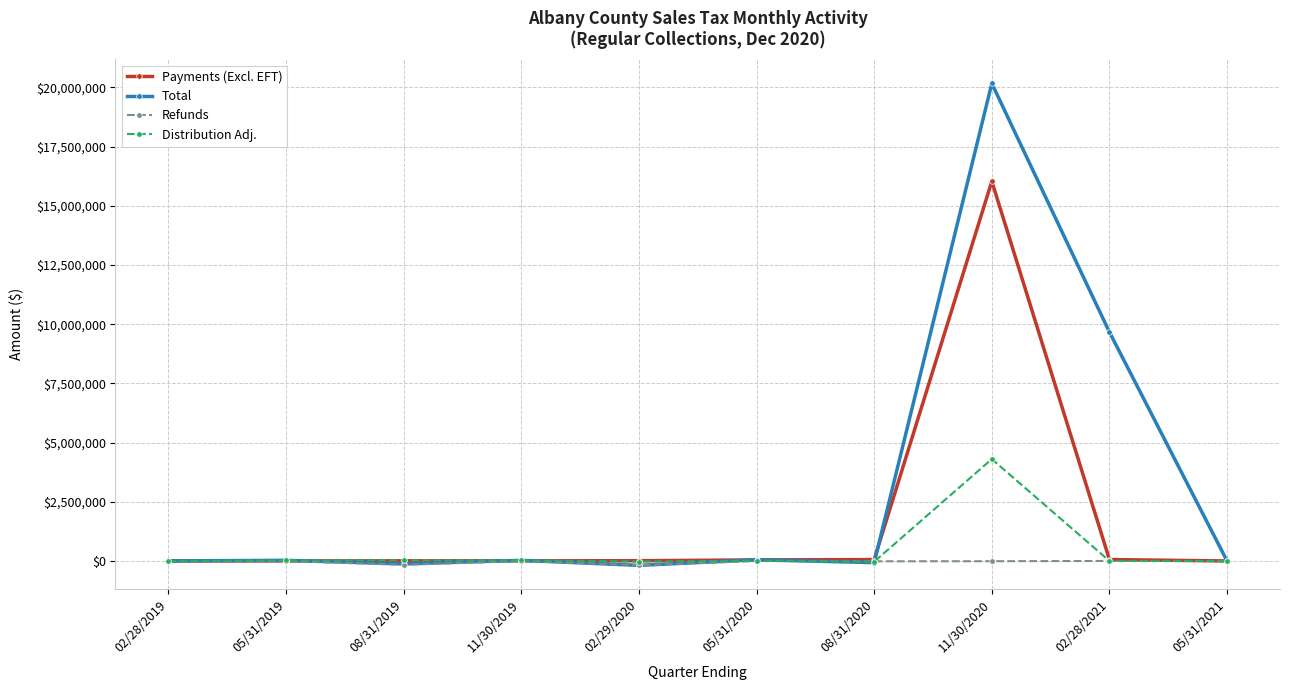

At which category is the sum across all series the highest?

11/30/2020